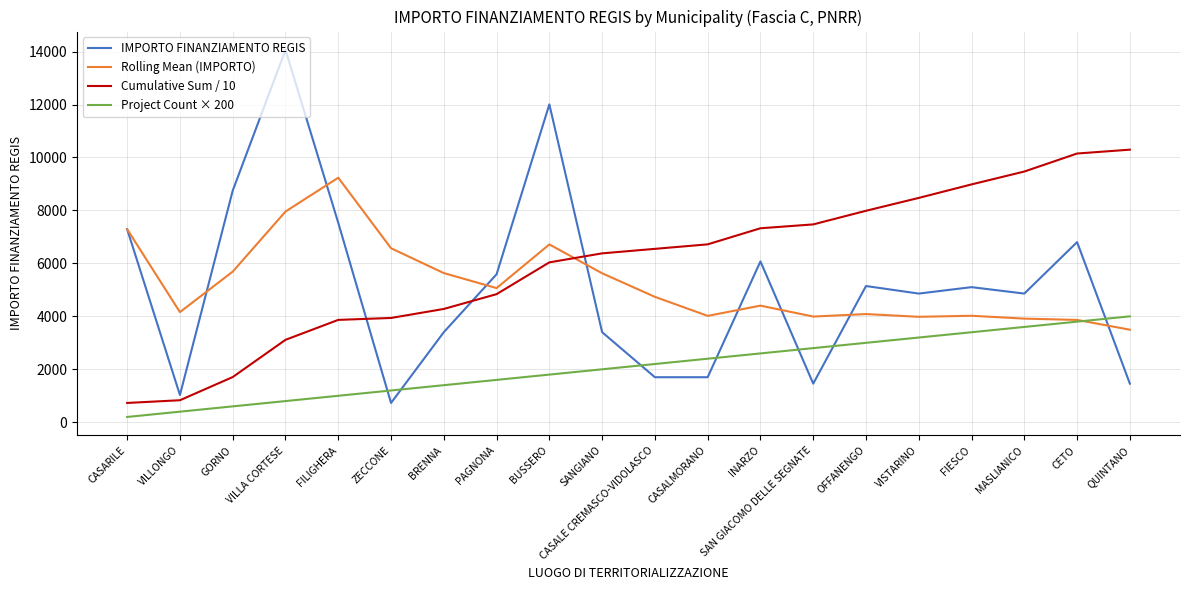

True or false: Cumulative Sum / 10 and Project Count × 200 cross at least once.

False